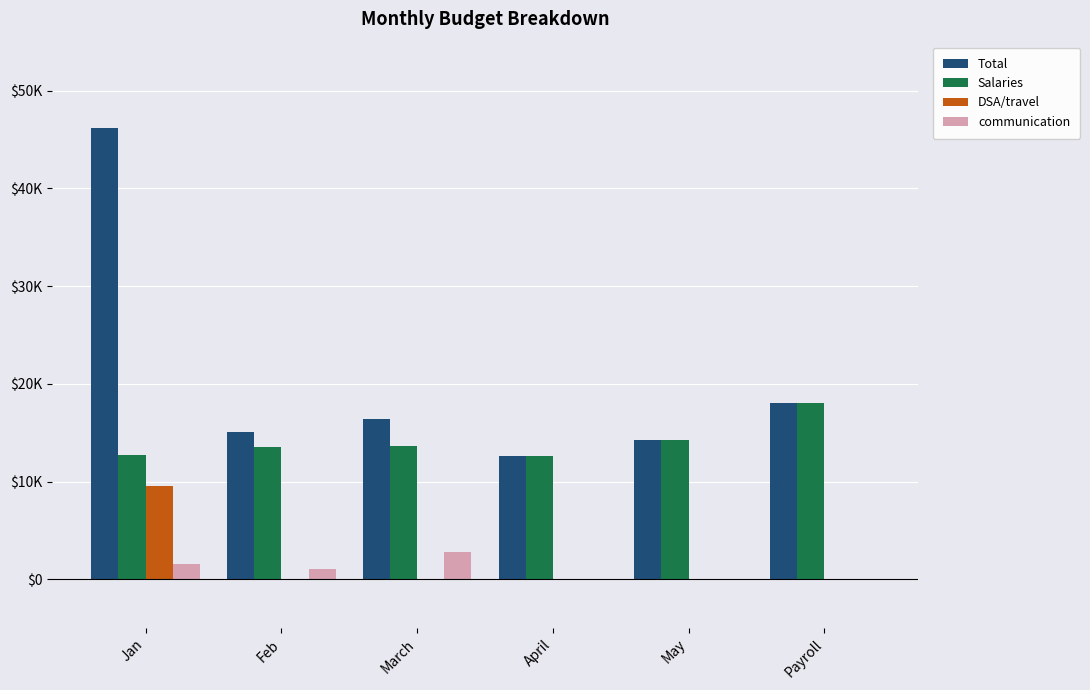

What is the difference between the highest and lowest values at Feb?

15063.6